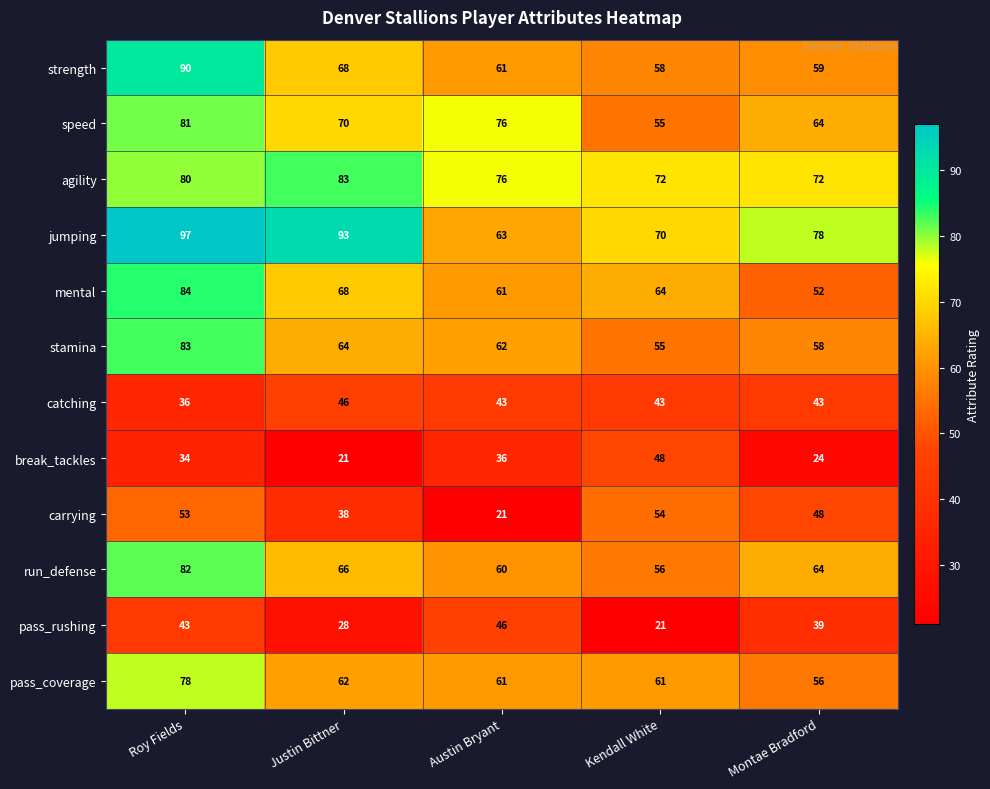

What is the spread (max minus min) of values at Austin Bryant?

55